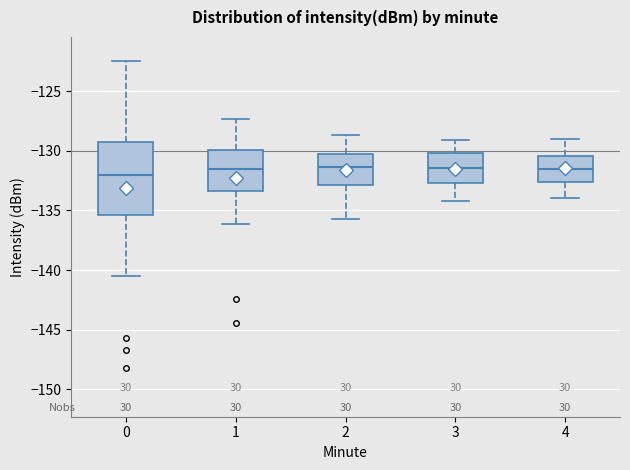

Reading left to right, transcribe this box plot: for each box, give where its median line is, the range the box spans, and where its two whiskers end, as read against the y-axis. The values are not printed on the chart, so give them approximately, as read against the axis.

0: median -132.0, box -135.5 to -129.0, whiskers -140.5 to -122.5
1: median -131.5, box -133.5 to -130.0, whiskers -136.0 to -127.5
2: median -131.5, box -133.0 to -130.5, whiskers -135.5 to -128.5
3: median -131.5, box -132.5 to -130.0, whiskers -134.0 to -129.0
4: median -131.5, box -132.5 to -130.5, whiskers -134.0 to -129.0